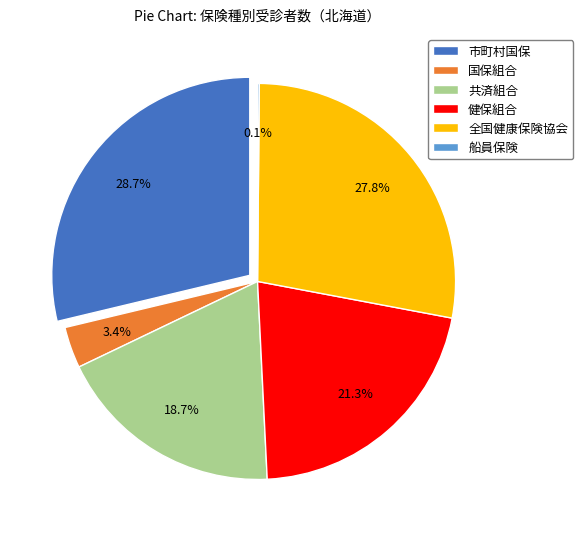

Count the number of slices in the pie.

6